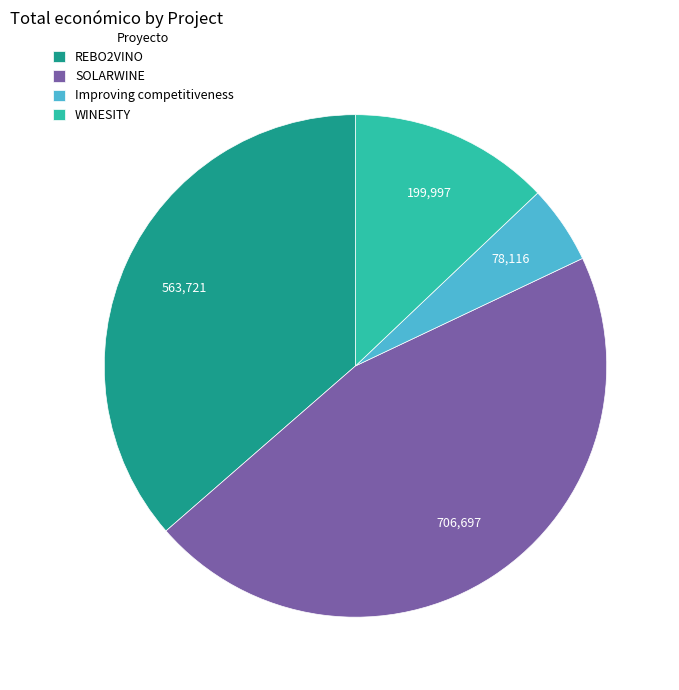

Rank the categories by value from highest to lowest.

SOLARWINE, REBO2VINO, WINESITY, Improving competitiveness